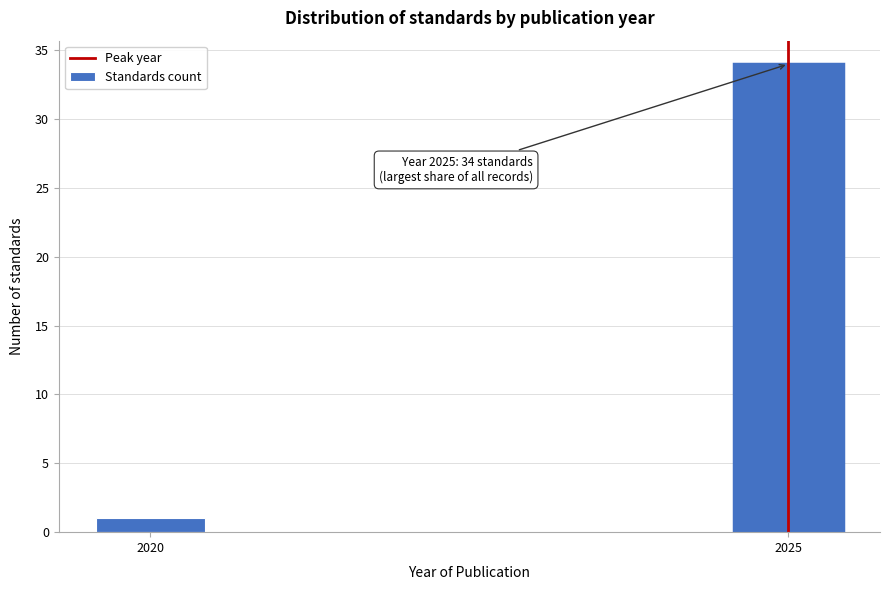

Reading left to right, extract all data points from this chart.

2020=1	2025=34